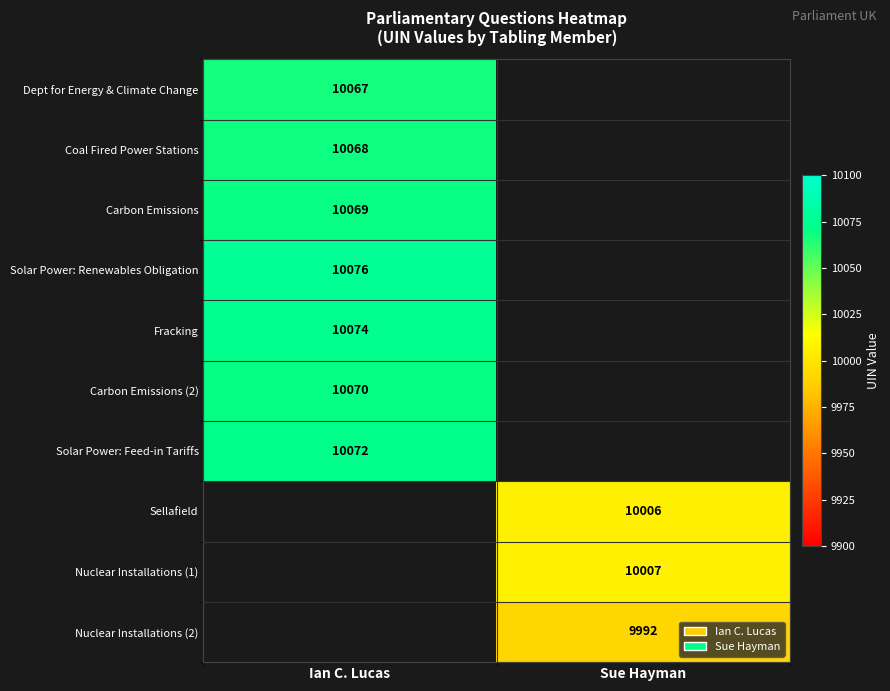

True or false: Fracking has a value of 10074 at Ian C. Lucas.

True